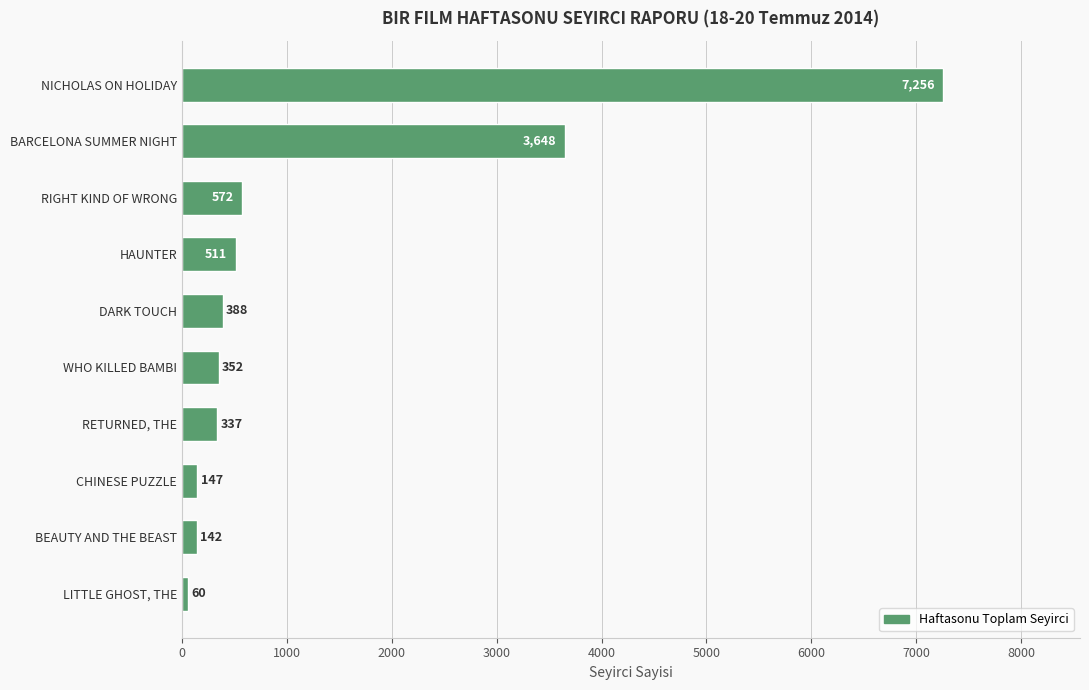

List the labels in order of value, smallest first.

LITTLE GHOST, THE, BEAUTY AND THE BEAST, CHINESE PUZZLE, RETURNED, THE, WHO KILLED BAMBI, DARK TOUCH, HAUNTER, RIGHT KIND OF WRONG, BARCELONA SUMMER NIGHT, NICHOLAS ON HOLIDAY